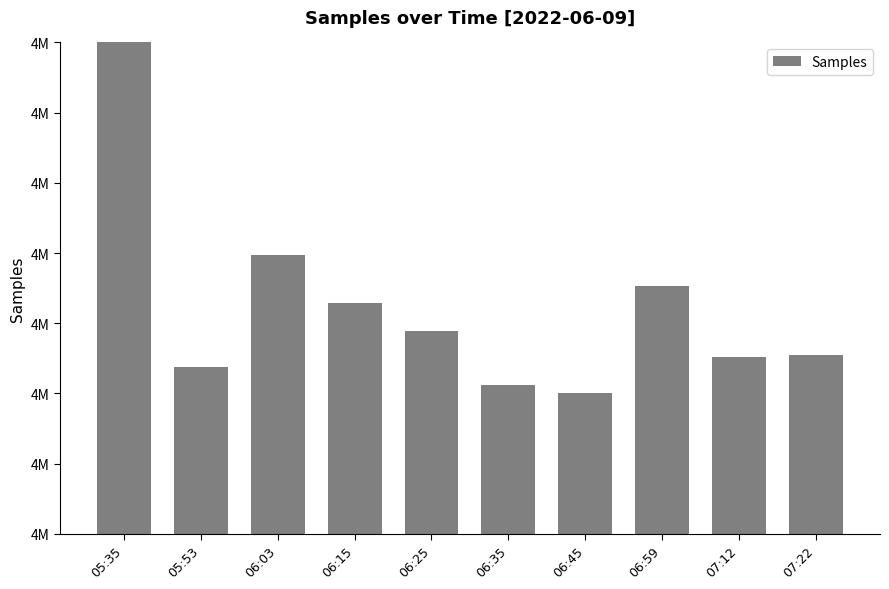

Does the chart contain any negative values?

No